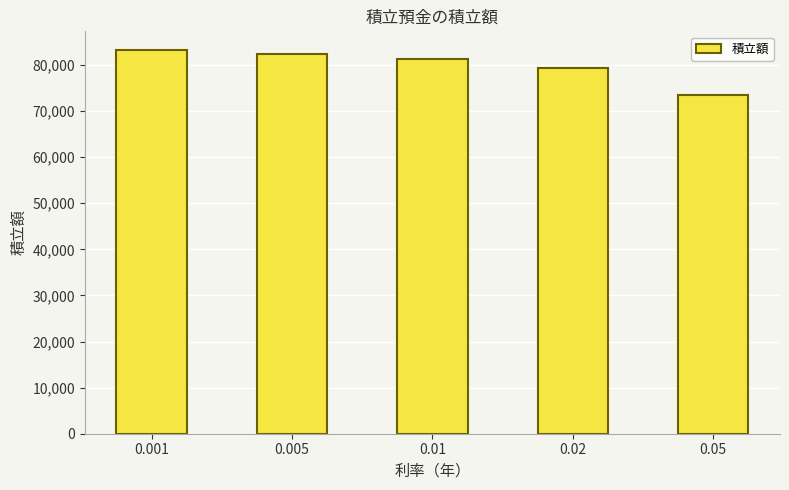

Which has a higher value, 0.02 or 0.01?

0.01